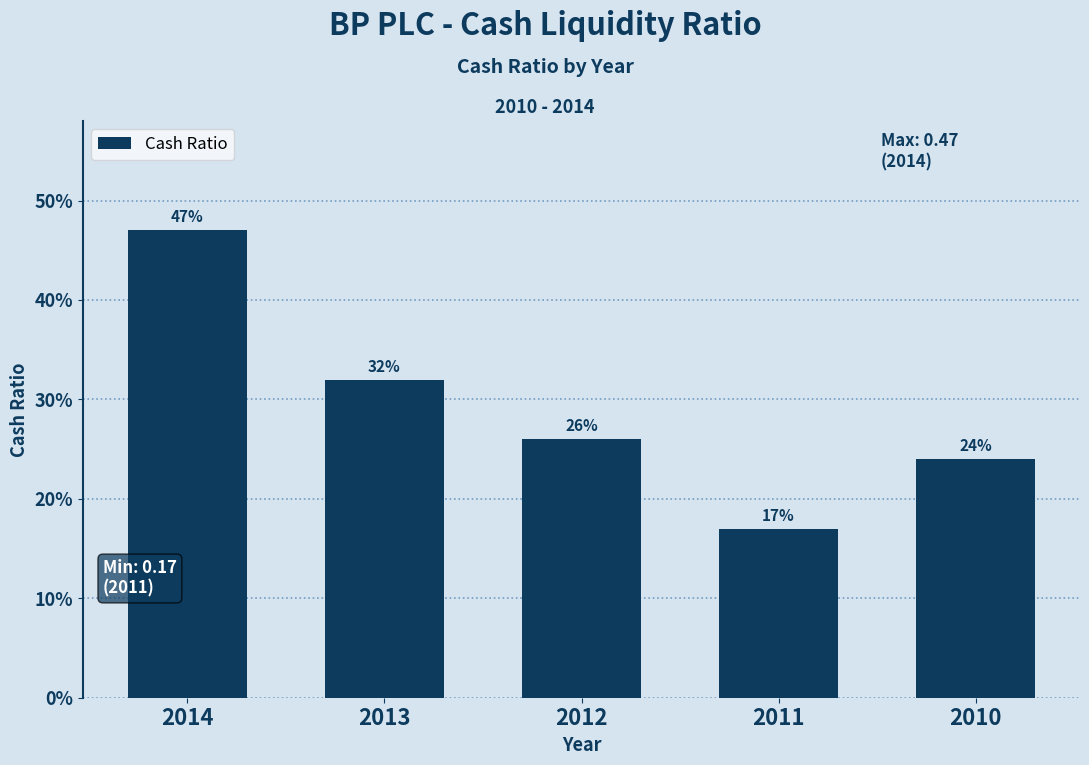

Does the chart contain any negative values?

No